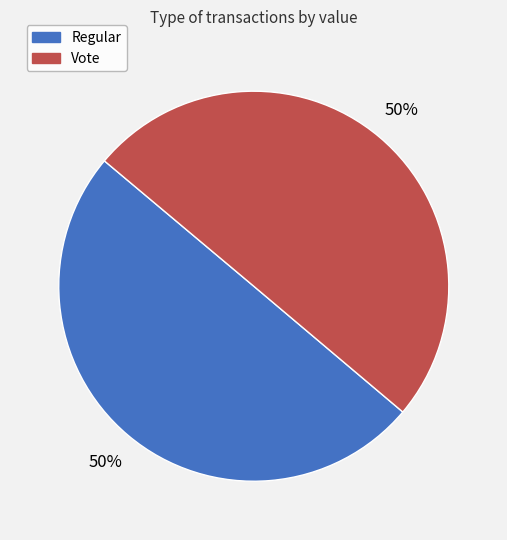

Is the sum of Regular and Vote greater than half?

Yes